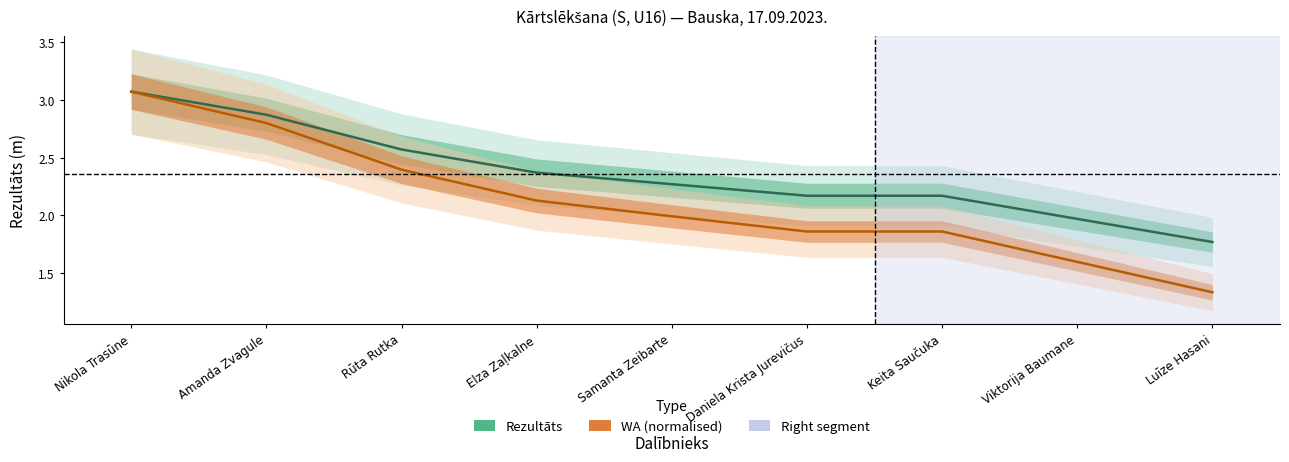

List the series in order of their peak value, lowest first.

Rezultāts (m), WA (normalised)